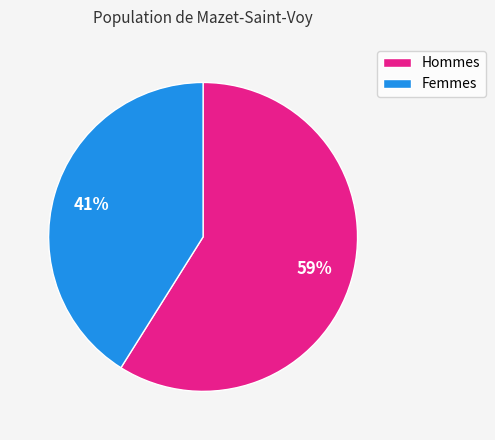

What is the ratio of the value at Femmes to the value at Hommes?

0.7